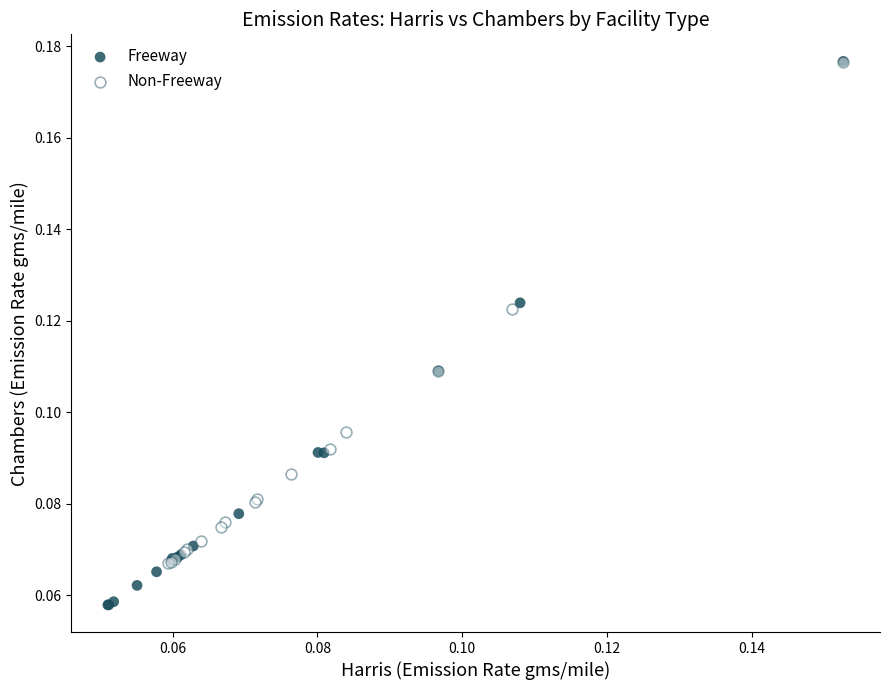

Which series reaches the minimum Y coordinate?

Freeway